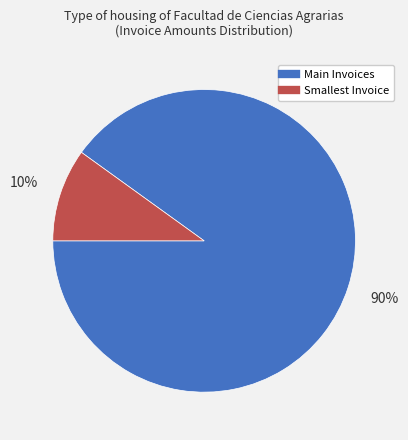

To the nearest percent, what is the average slice percentage?

50%